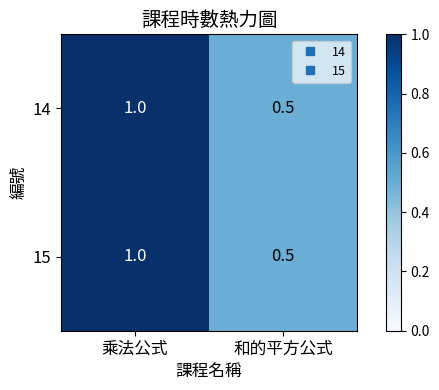

Is it true that 14 equals 0.5 at 和的平方公式?

True